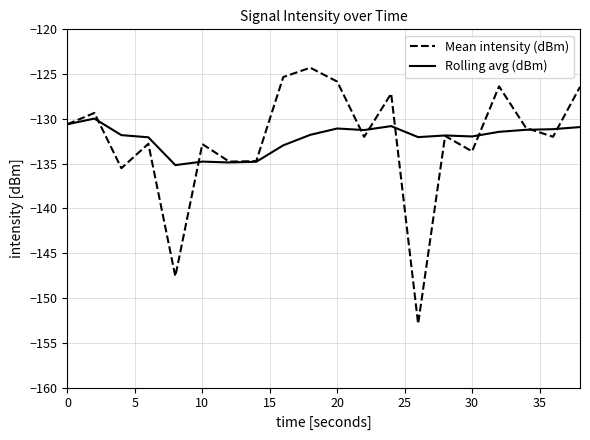

Count the number of data series in this chart.

2